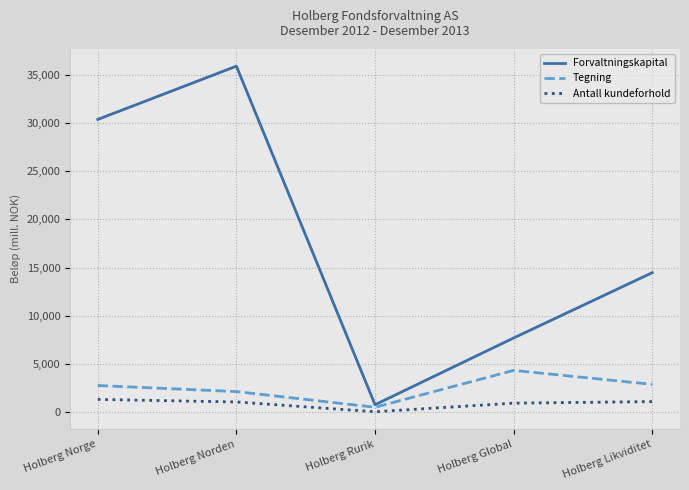

What is the difference between the maximum and minimum values in the Antall kundeforhold series?

1280